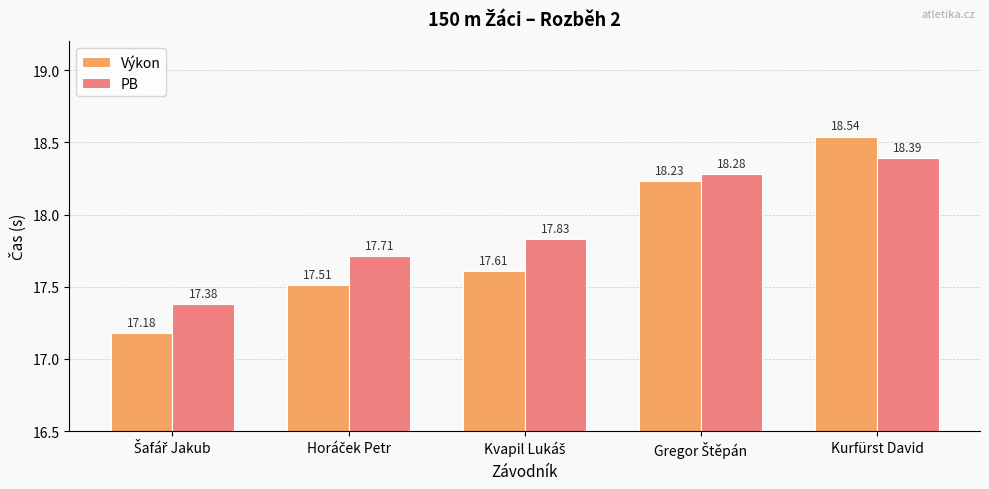

At which category is the sum across all series the highest?

Kurfürst David